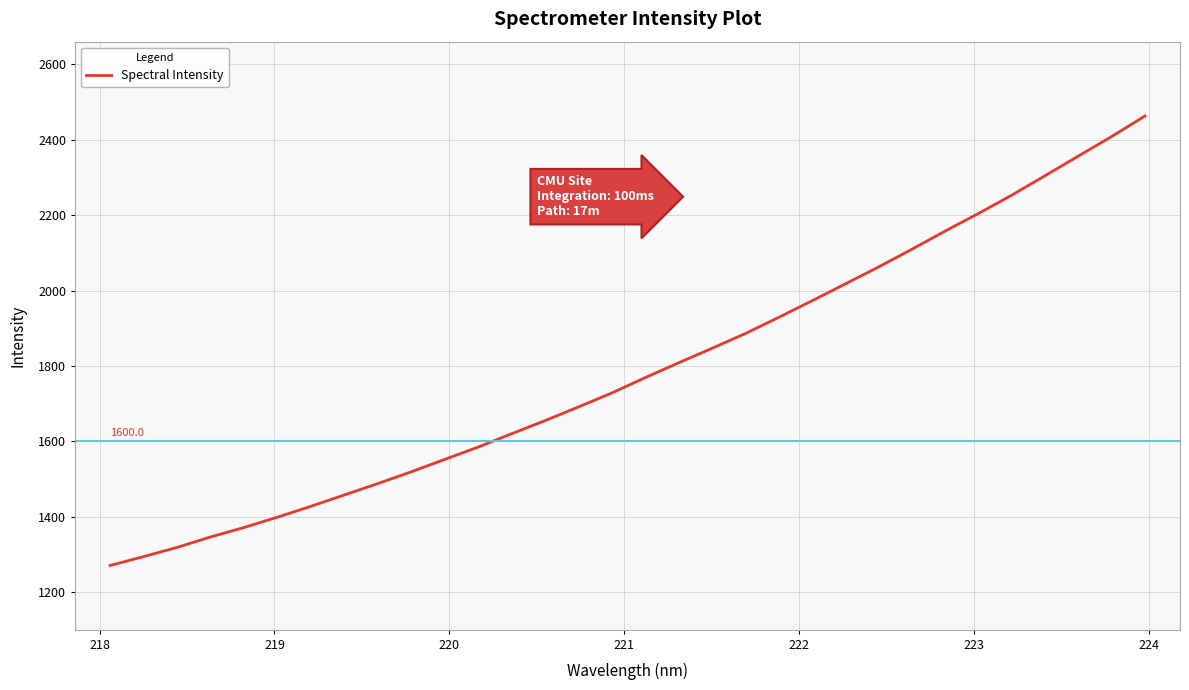

How many categories are shown in the chart?

32